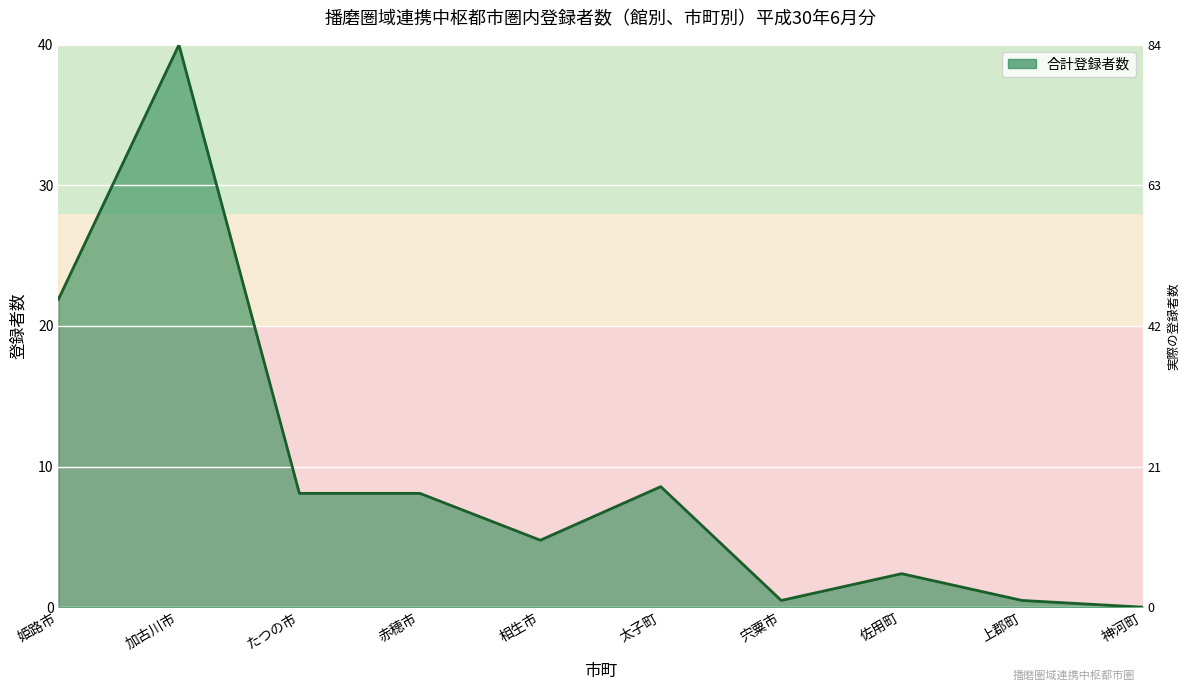

Reading left to right, extract all data points from this chart.

姫路市=21.9	加古川市=40.0	たつの市=8.1	赤穂市=8.1	相生市=4.8	太子町=8.6	宍粟市=0.5	佐用町=2.4	上郡町=0.5	神河町=0.0